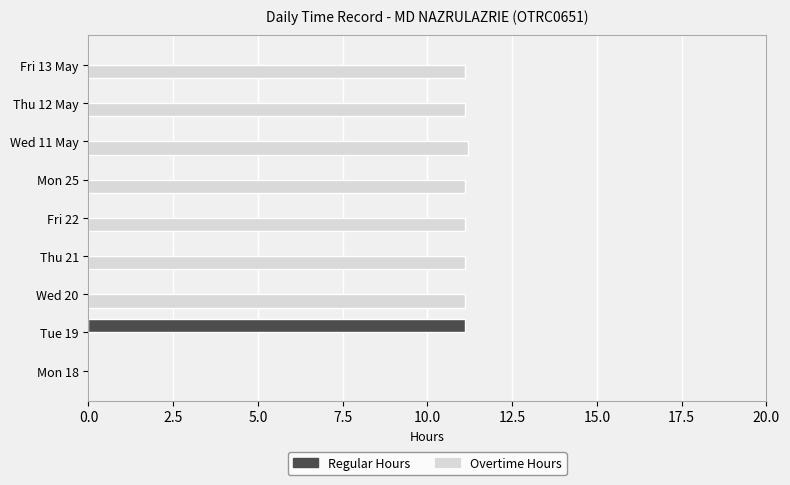

Which series has the largest total across all categories?

Overtime Hours